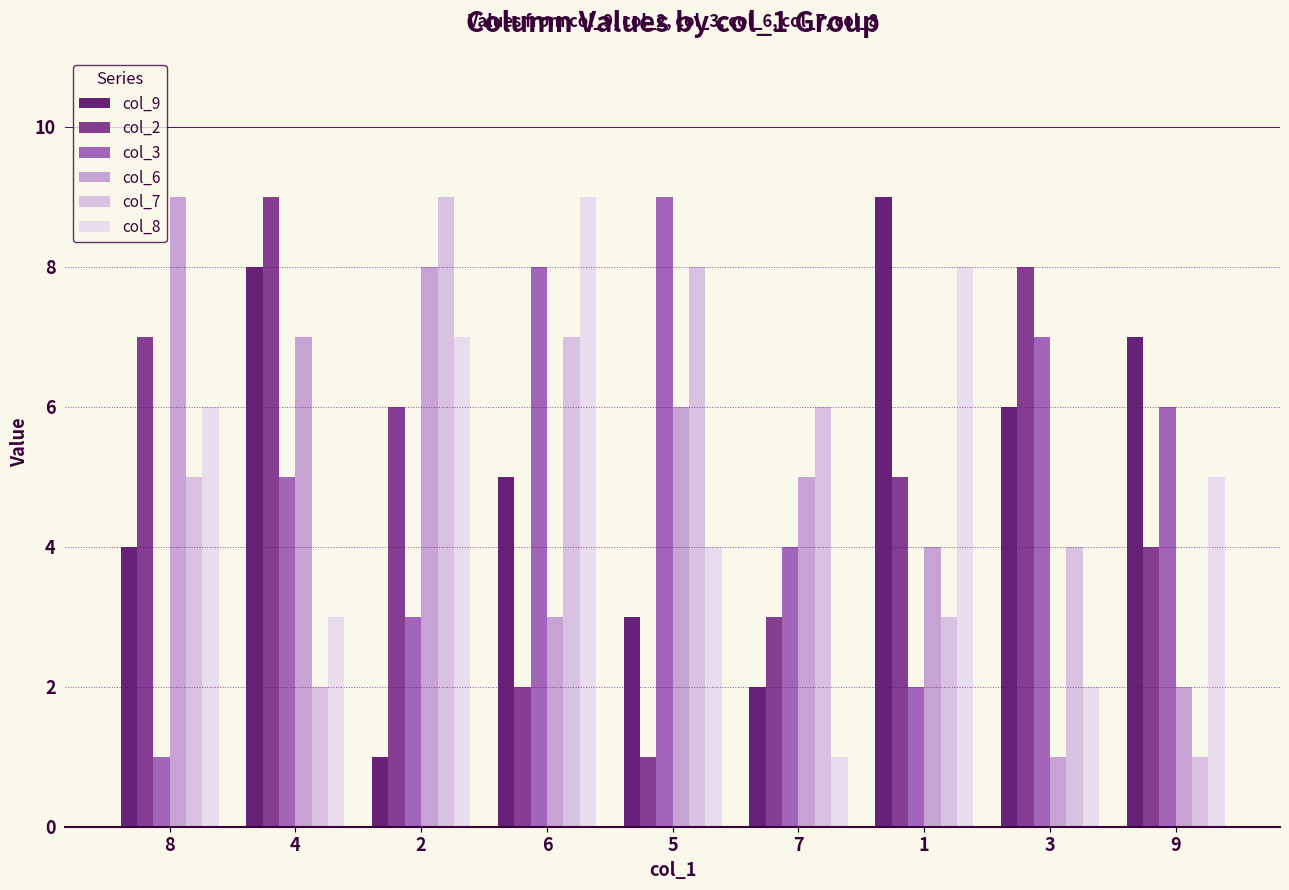

The value of col_3 at 7 is 4. True or false?

True